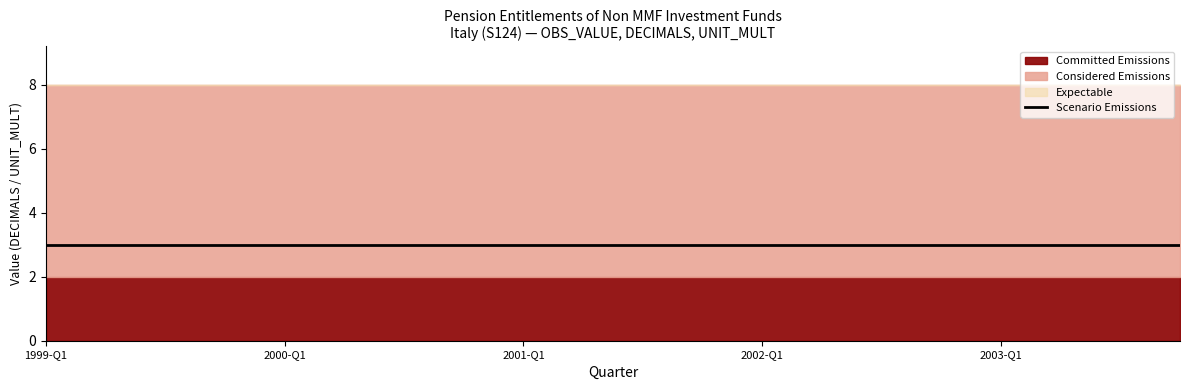

What is the label of the 17th point from the right?

1999-Q4